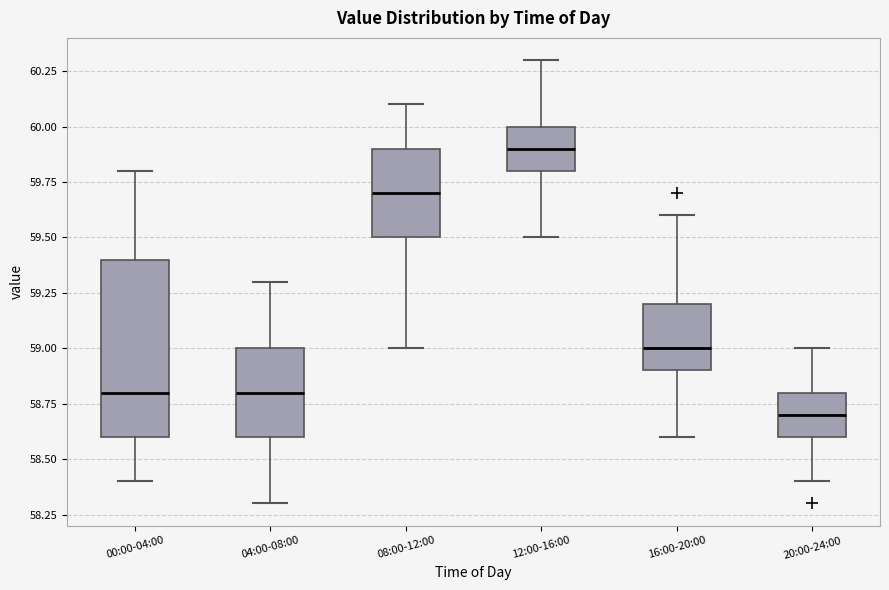

Which box has the lowest median line?

20:00-24:00